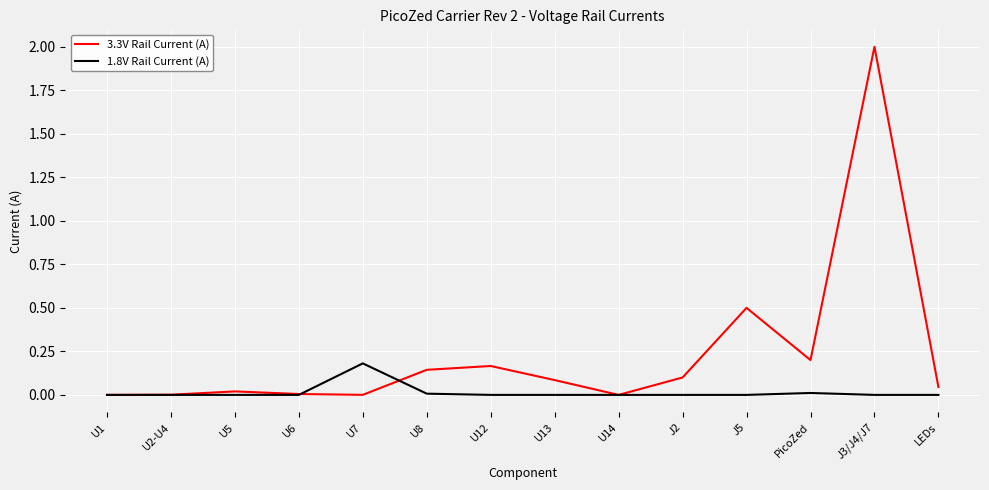

At which category is the sum across all series the highest?

J3/J4/J7